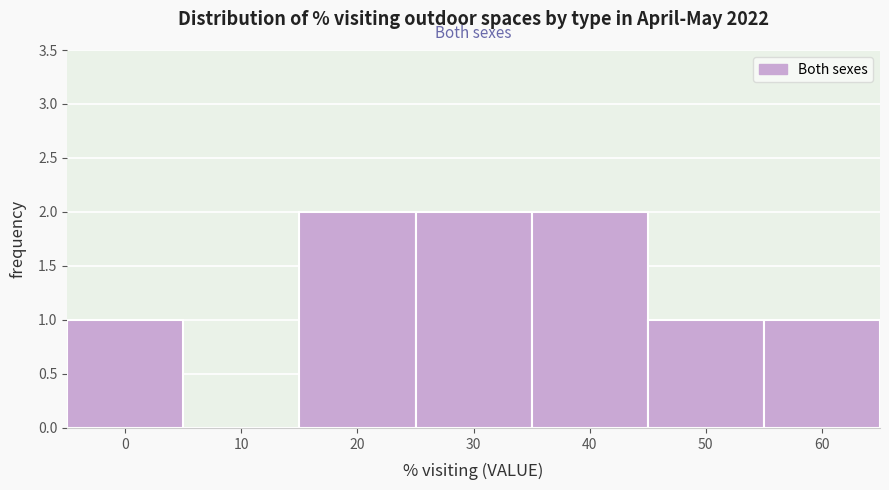

Reading left to right, what are all the values shown in this chart?

0=1	10=0	20=2	30=2	40=2	50=1	60=1